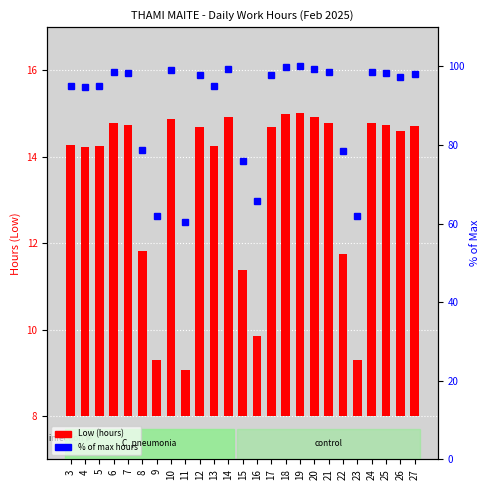

What is the value of the percentile rank within the sample bar at the 5th from the left?

98.2